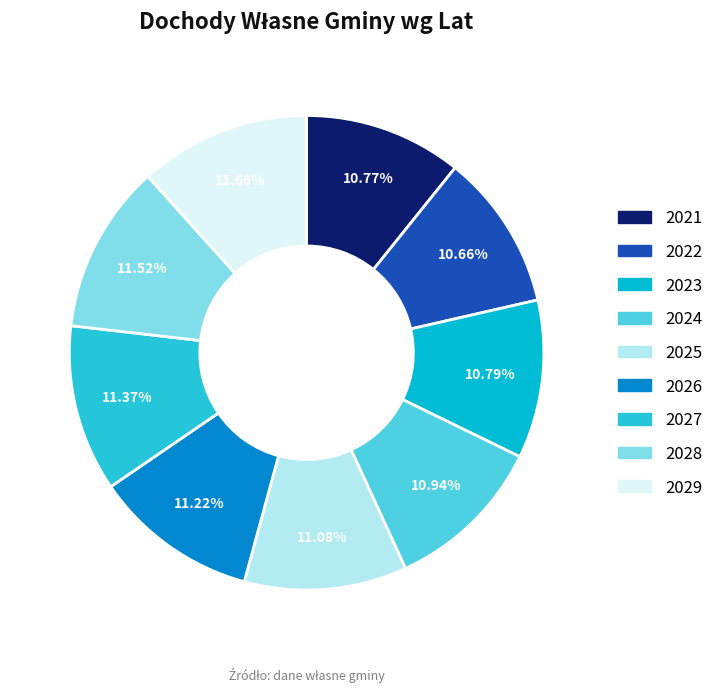

Count the number of slices in the pie.

9